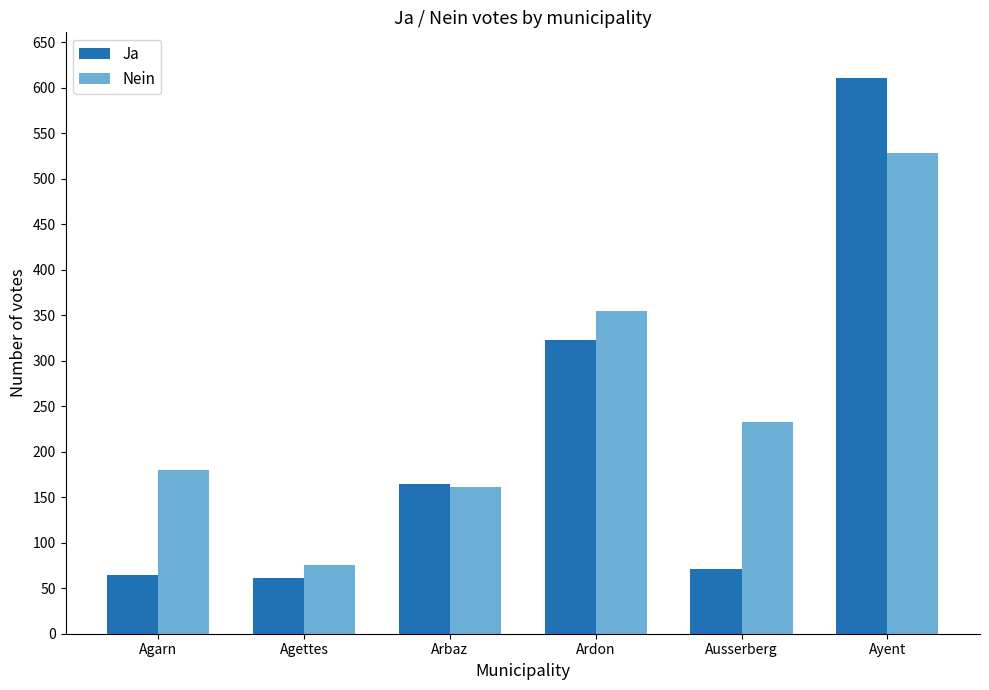

What is the highest value of the Nein series?

528